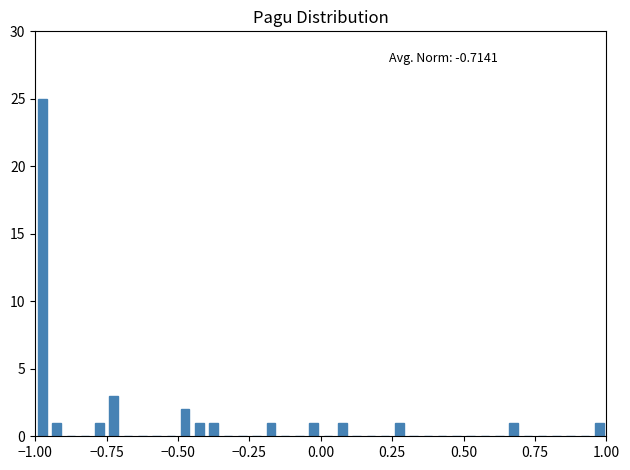

Around what value on the x-axis is the tallest bar? Give the approximate position of its centre, as read against the axis.

-0.95